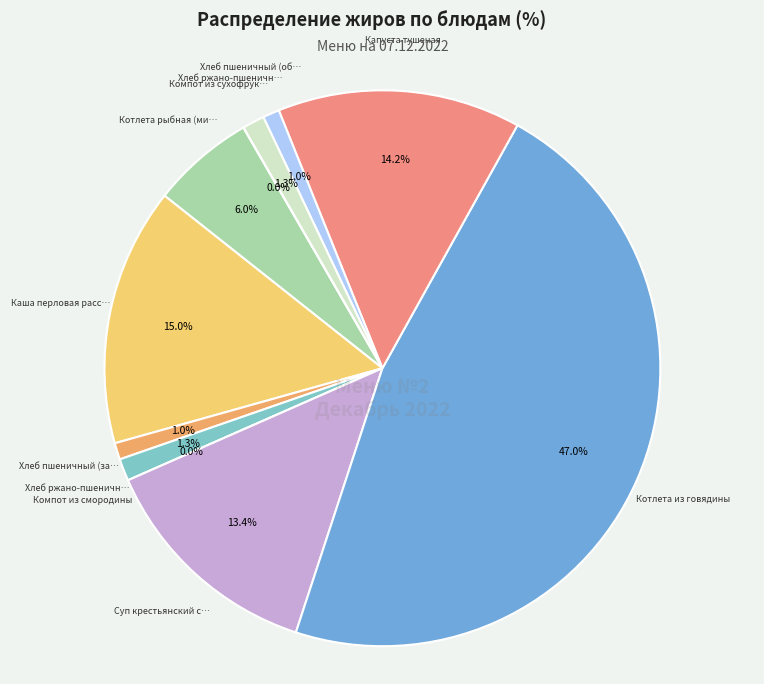

How many slices are in this pie chart?

11